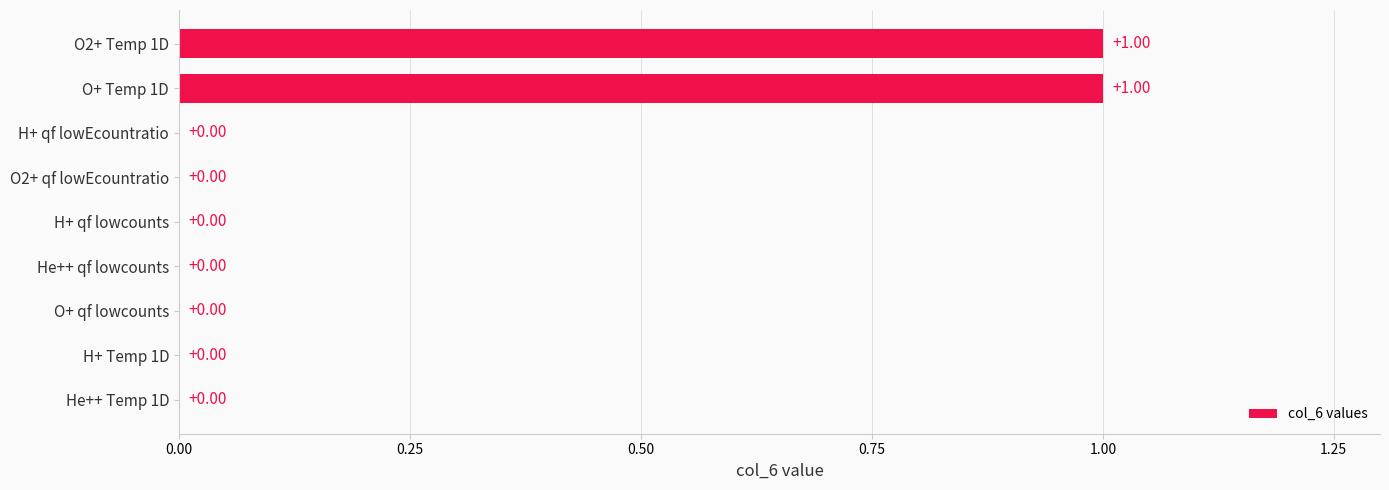

Between O+ Temp 1D and H+ qf lowcounts, which is larger?

O+ Temp 1D